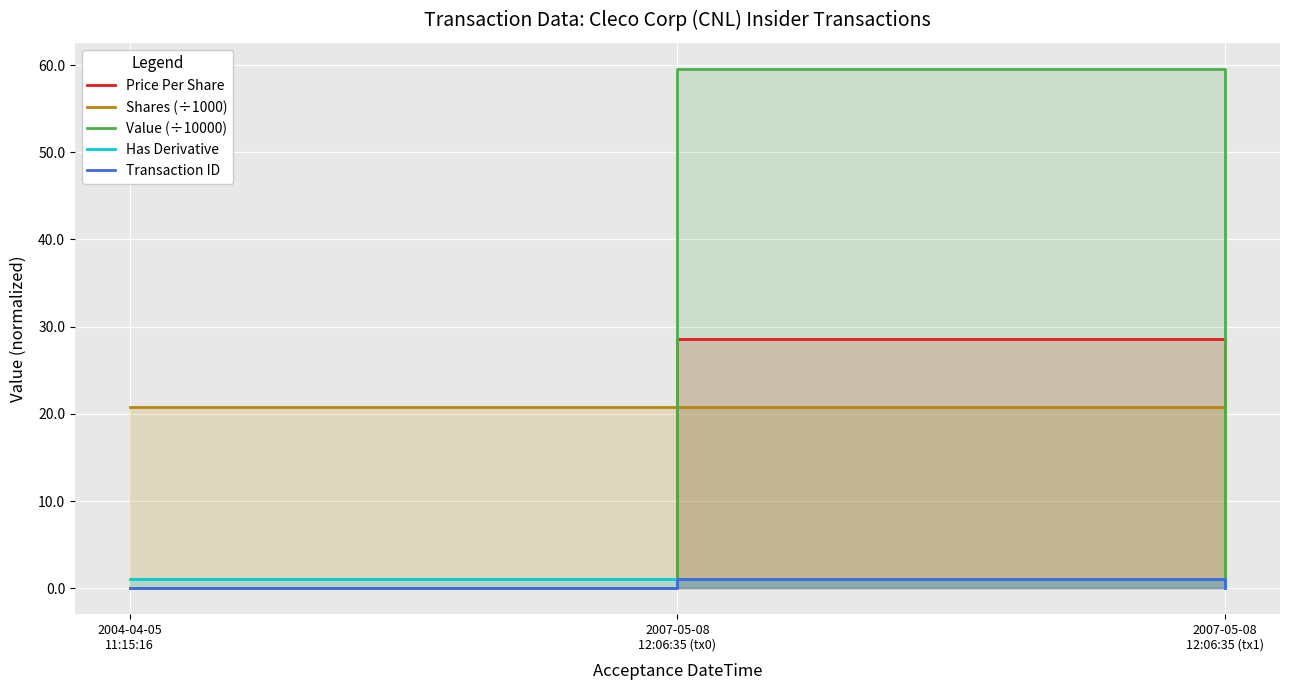

At which category is the sum across all series the highest?

2007-05-08
12:06:35 (tx0)